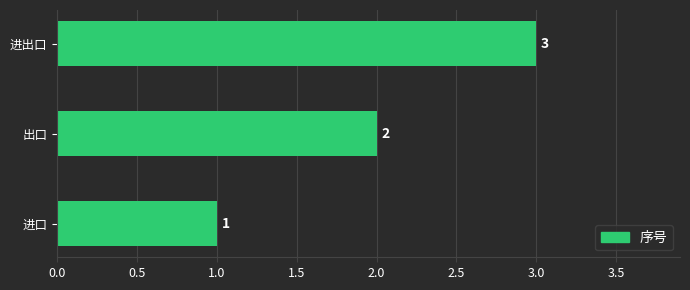

True or false: the data shows 2 at 进口.

False